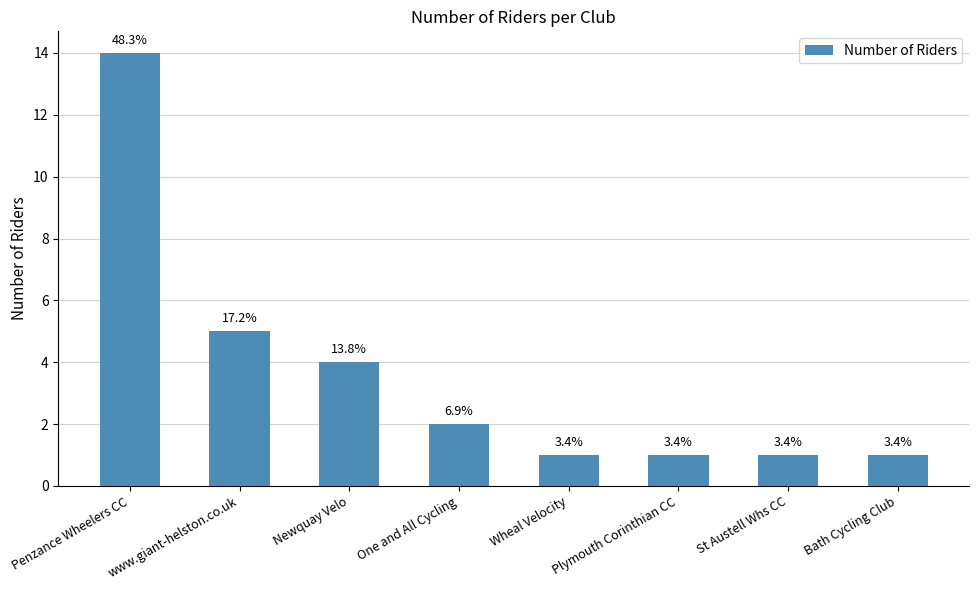

How many bars are there in total?

8